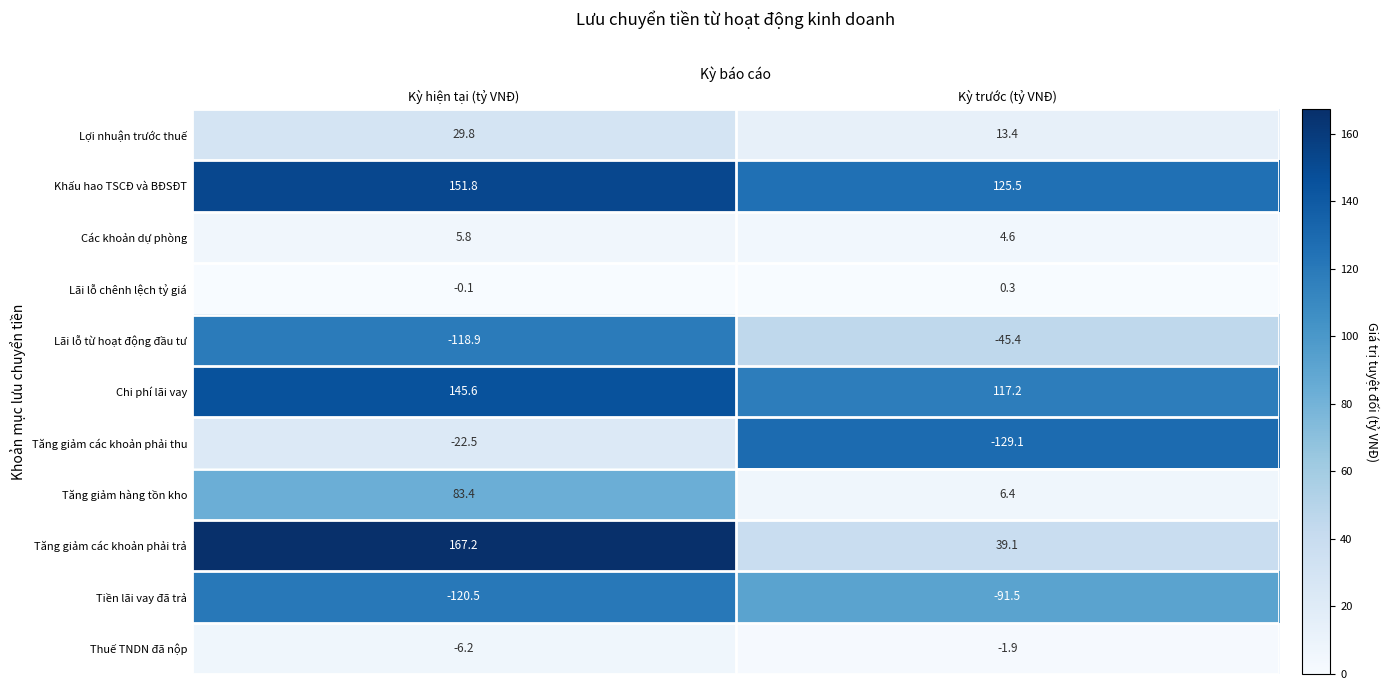

The value of Lợi nhuận trước thuế at Kỳ hiện tại (tỷ VNĐ) is 29.8. True or false?

True